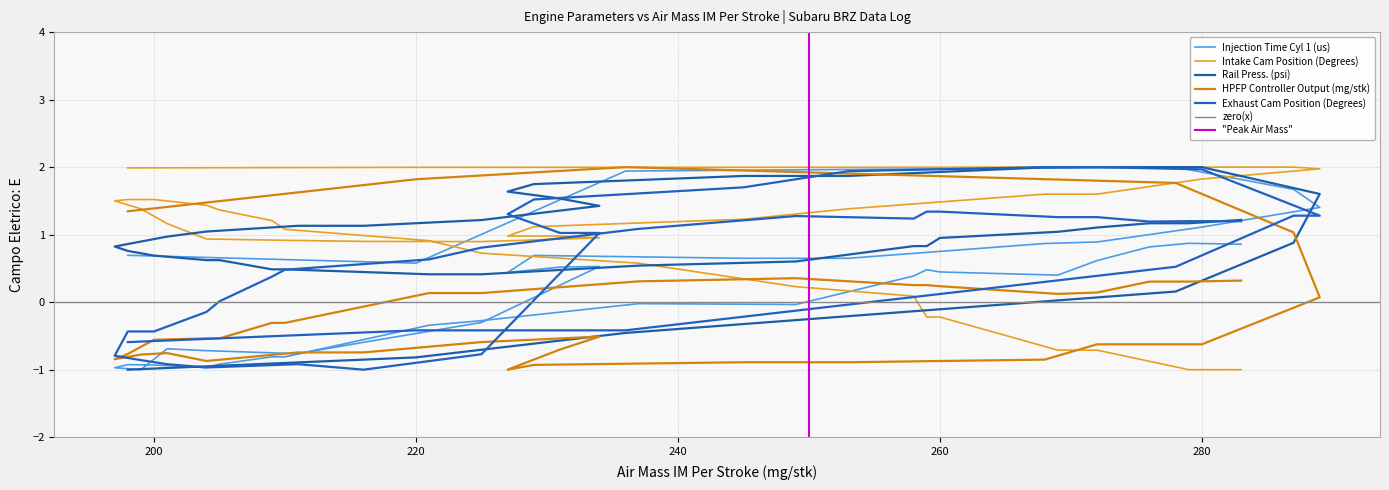

How many data points in Rail Press. (psi) are less than 0?

3